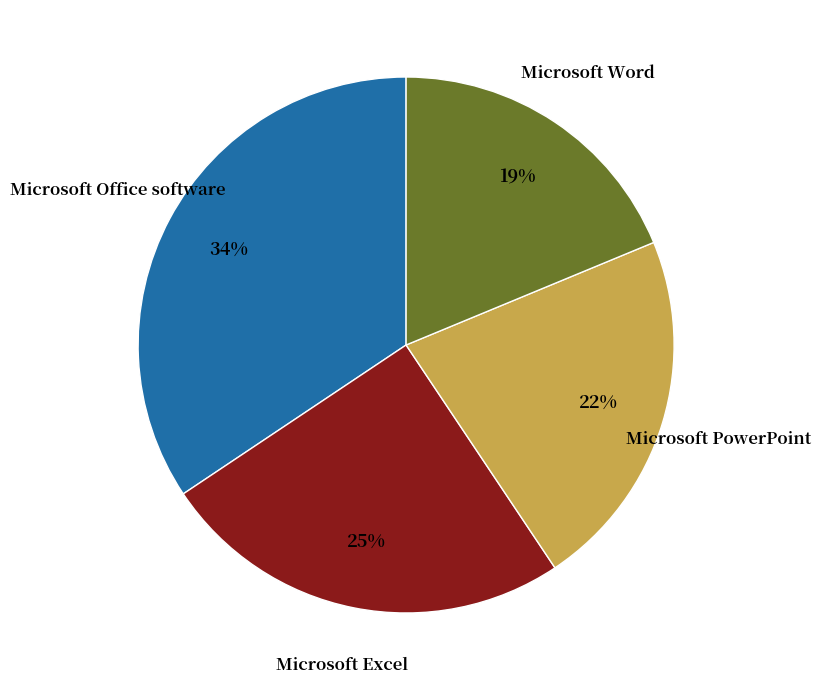

Does any single category account for the majority?

No